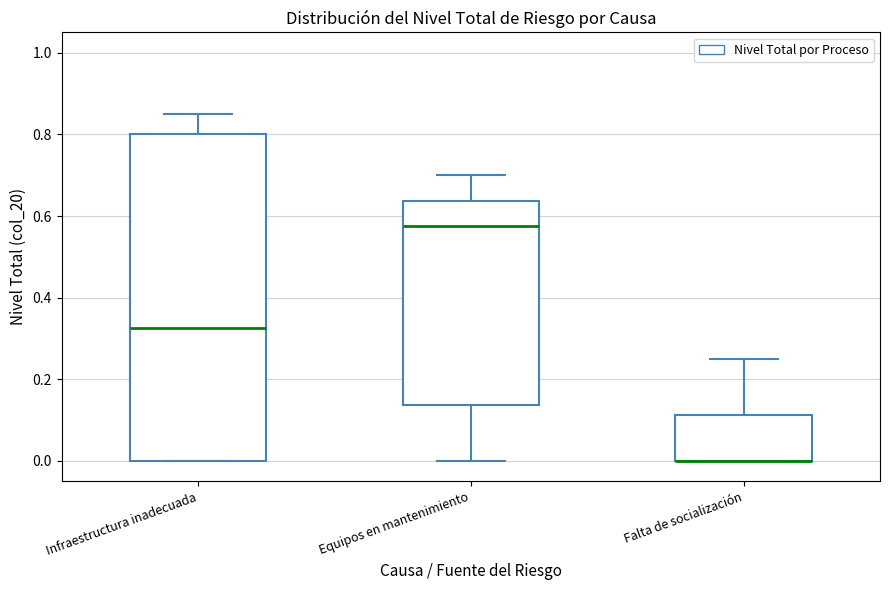

Comparing the boxes themselves (not the whiskers), which one is the tallest?

Infraestructura inadecuada